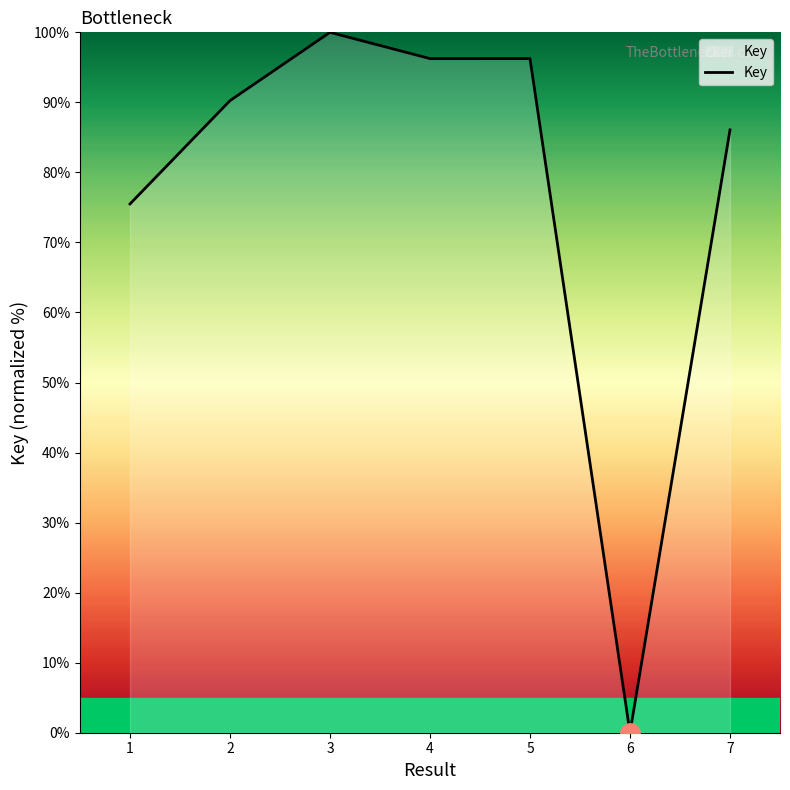

The chart shows a value of 96.3 at 4. True or false?

True